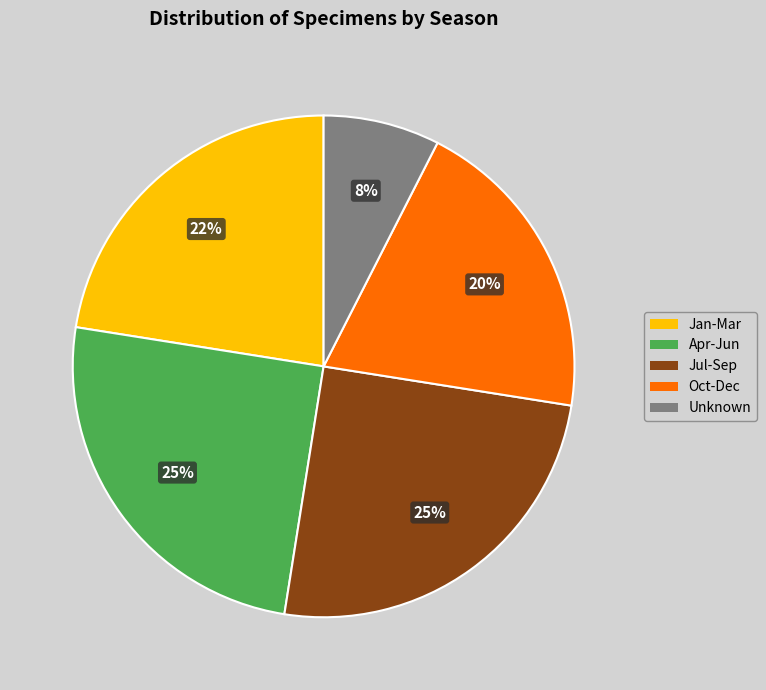

To the nearest percent, what is the average slice percentage?

20%